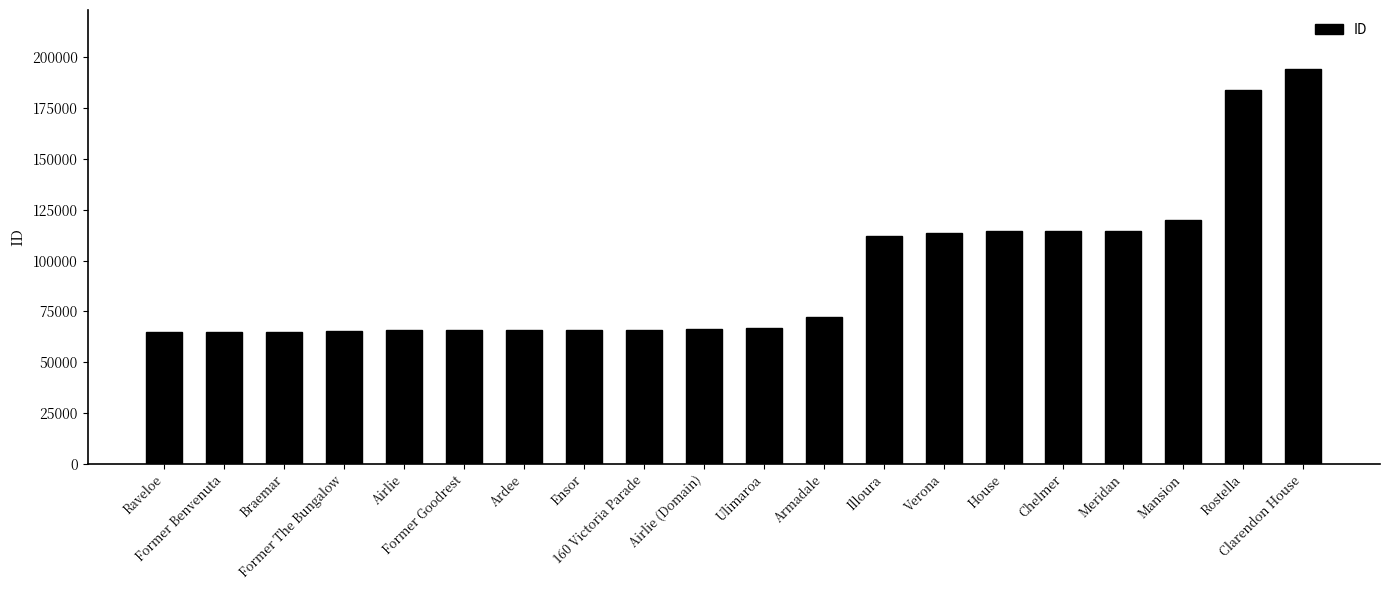

How many distinct data groups are displayed?

1